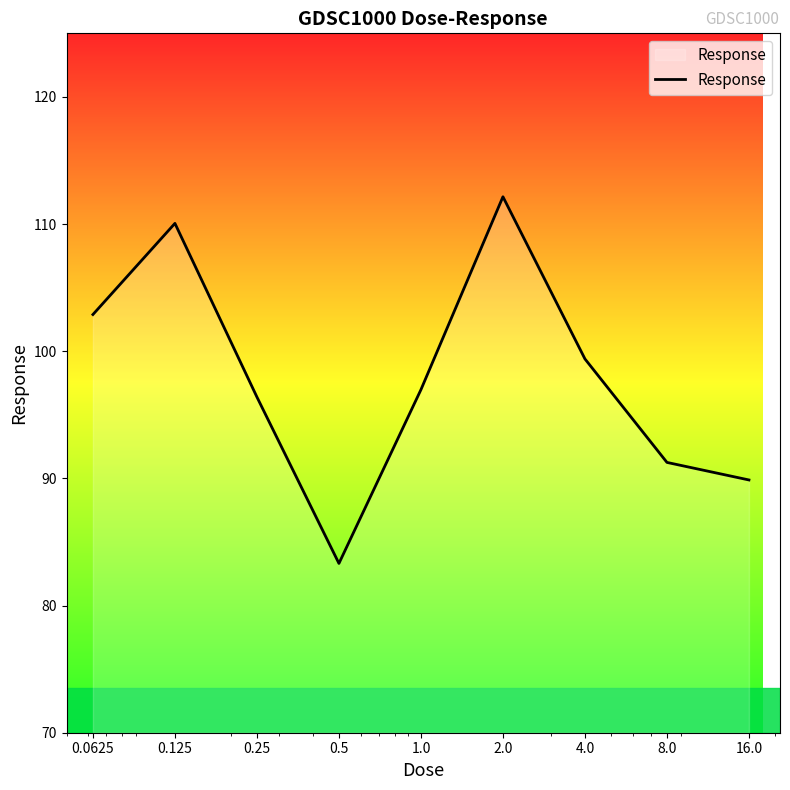

What is the difference between the maximum and minimum values?

28.8